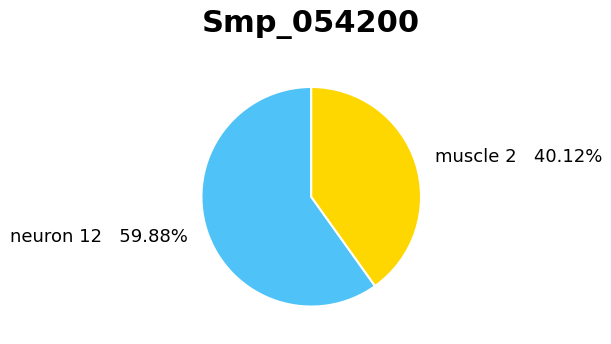

Which has a higher value, neuron 12 or muscle 2?

neuron 12